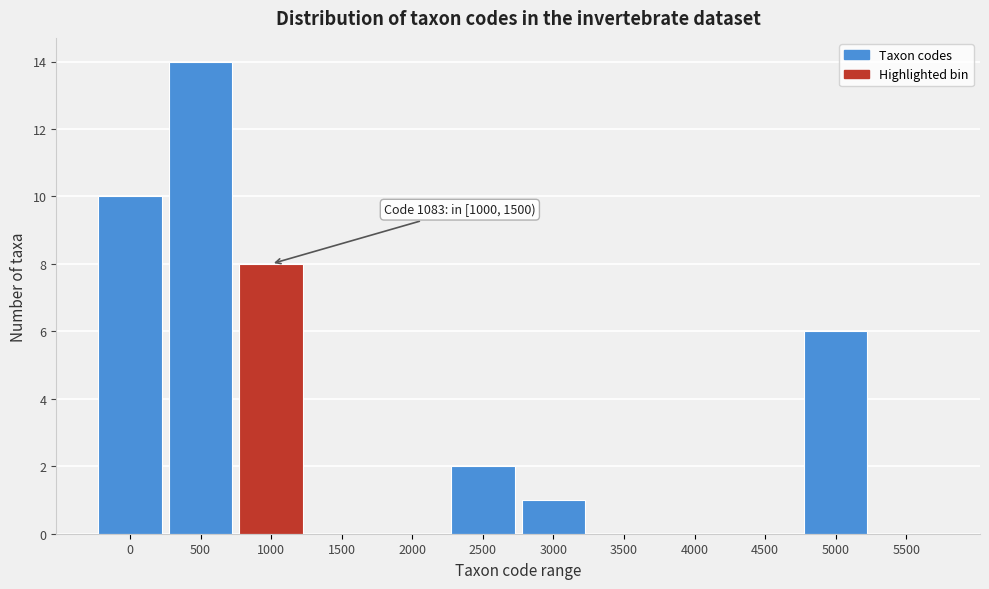

Reading right to left, extract all data points from this chart.

5500=0	5000=6	4500=0	4000=0	3500=0	3000=1	2500=2	2000=0	1500=0	1000=8	500=14	0=10